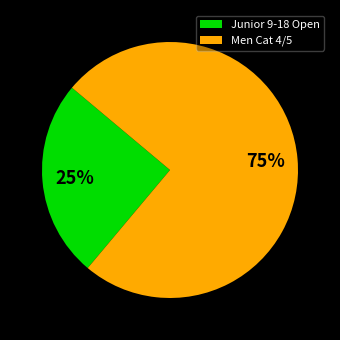

Do Junior 9-18 Open and Men Cat 4/5 together represent more than half of the pie?

Yes